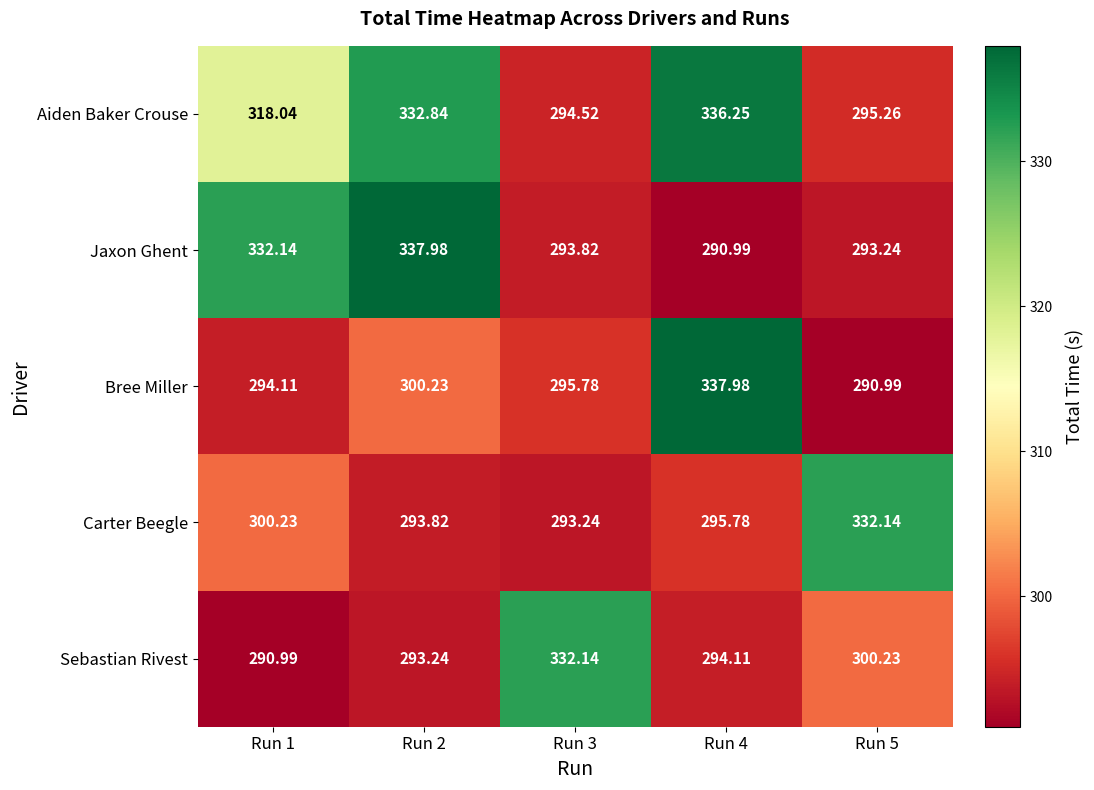

At Run 5, list the series in order from smallest to largest.

Bree Miller, Jaxon Ghent, Aiden Baker Crouse, Sebastian Rivest, Carter Beegle